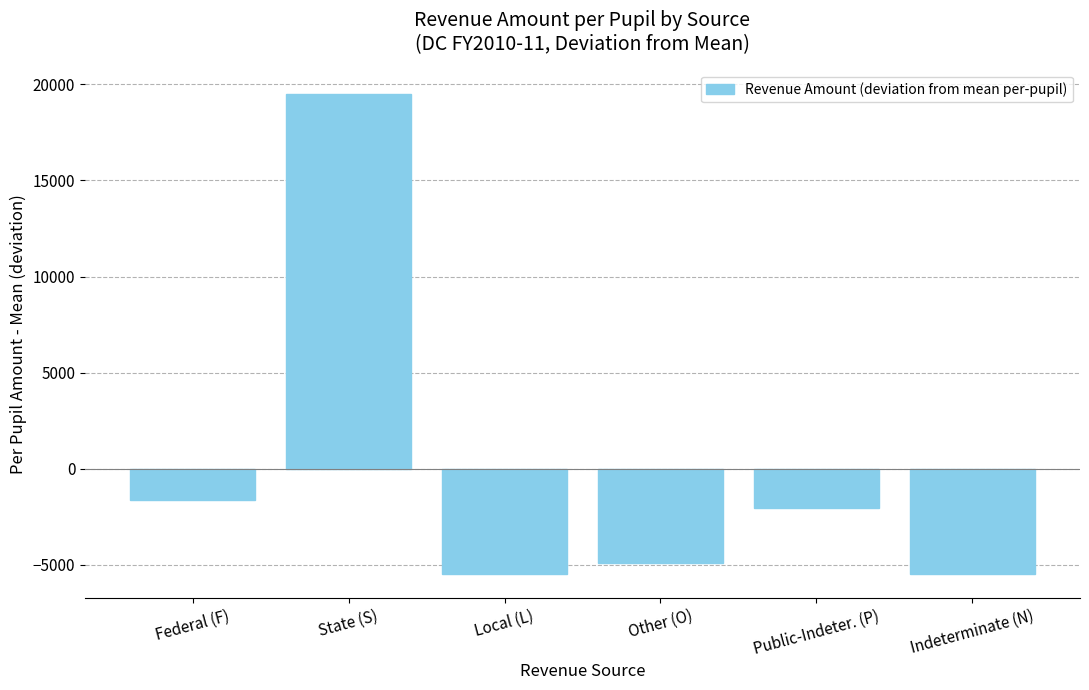

What is the change in value from Local (L) to Public-Indeter. (P)?

+3411.4